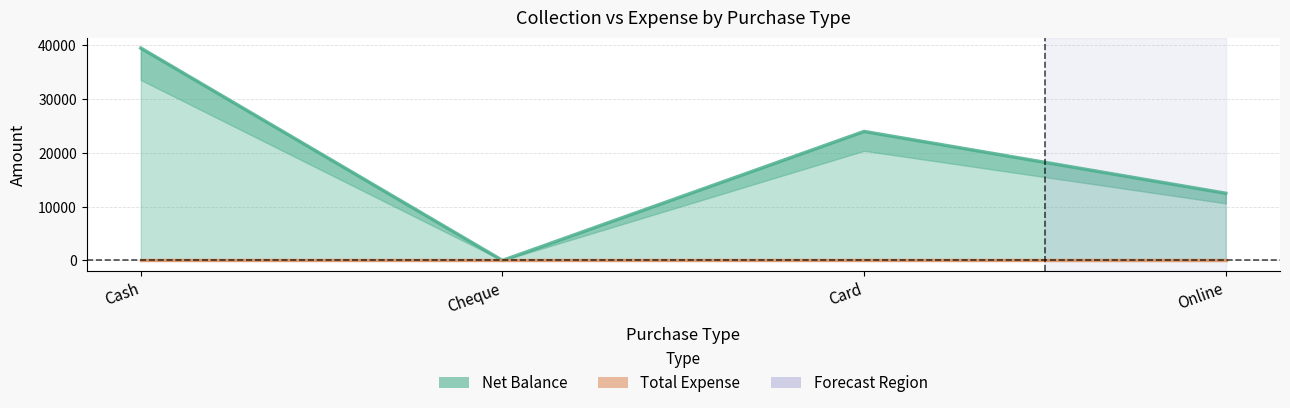

Reading left to right, list all the values displayed in this chart.

Cash=39500	Cheque=0	Card=24000	Online=12500